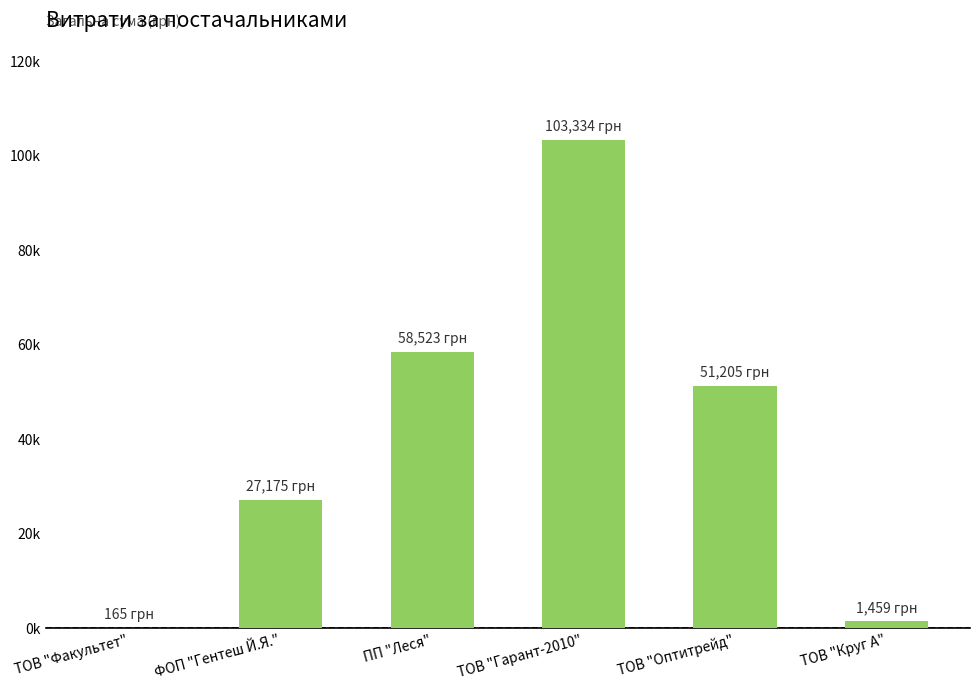

What is the difference between the maximum and minimum values?

103168.7